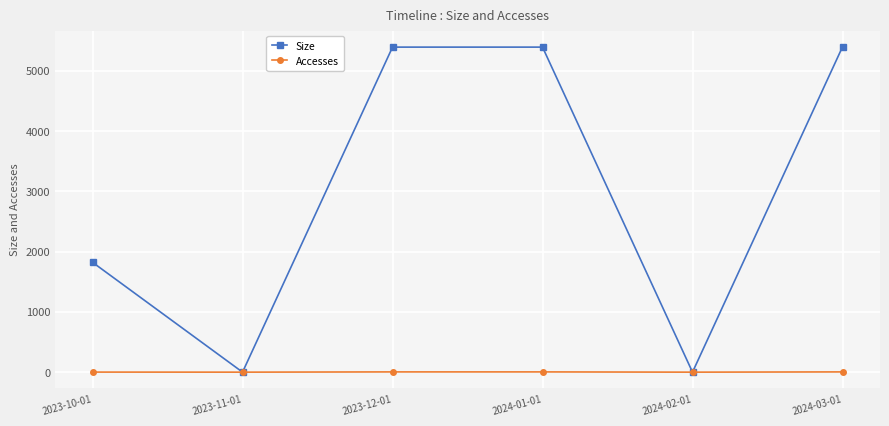

List the series in order of their overall mean, highest first.

Size, Accesses